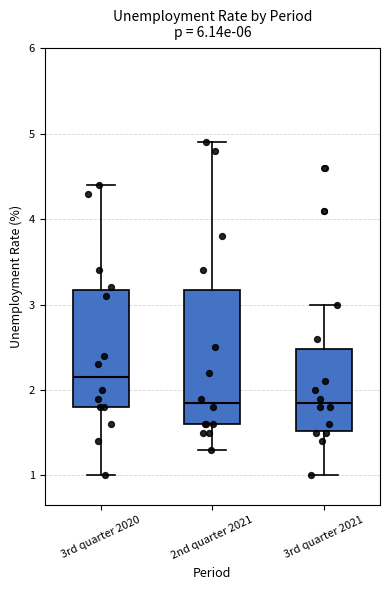

Where does the median line of the box for 3rd quarter 2021 sit on the y-axis? The values are not printed on the chart, so give them approximately, as read against the axis.

1.9